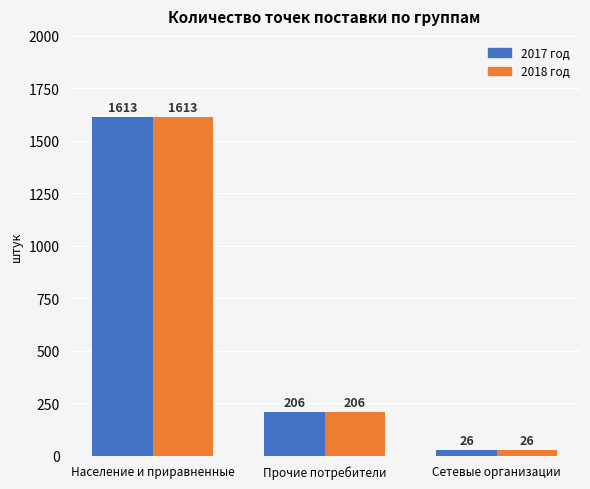

At which category is the sum across all series the highest?

Население и приравненные